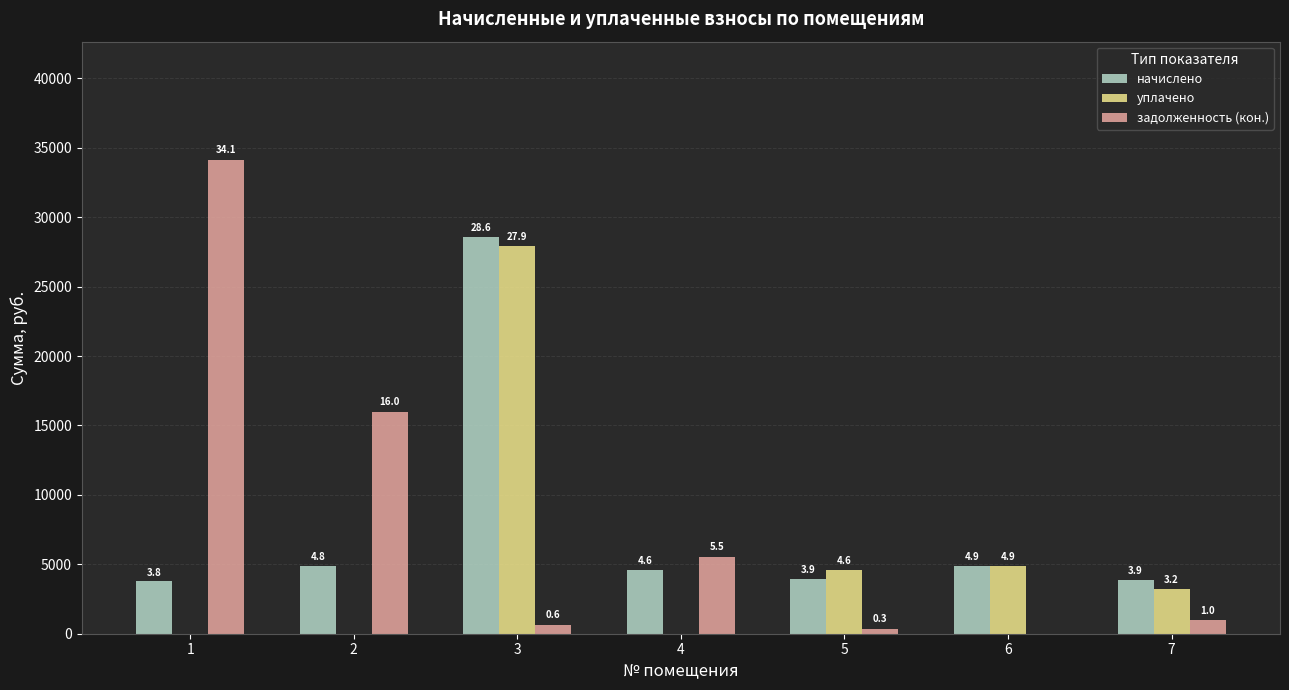

What are all the series names shown in the legend?

начислено, уплачено, задолженность (кон.)